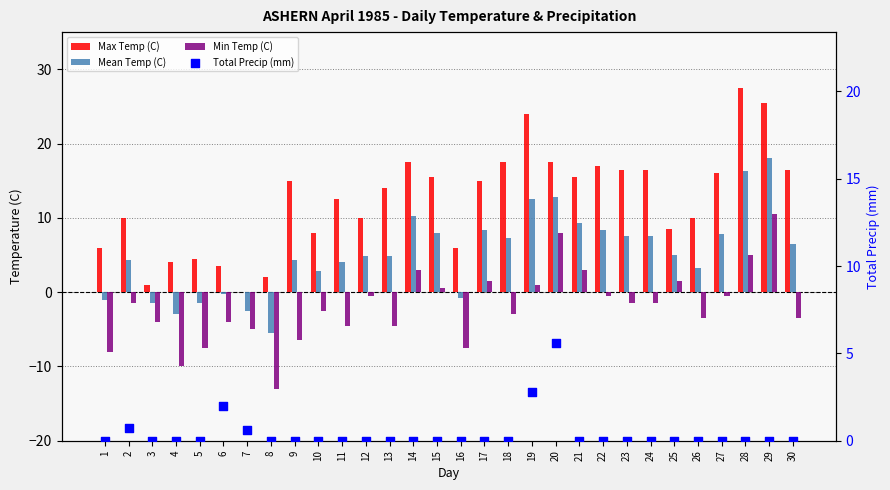

Which series contains the lowest Y value?

Min Temp (C)